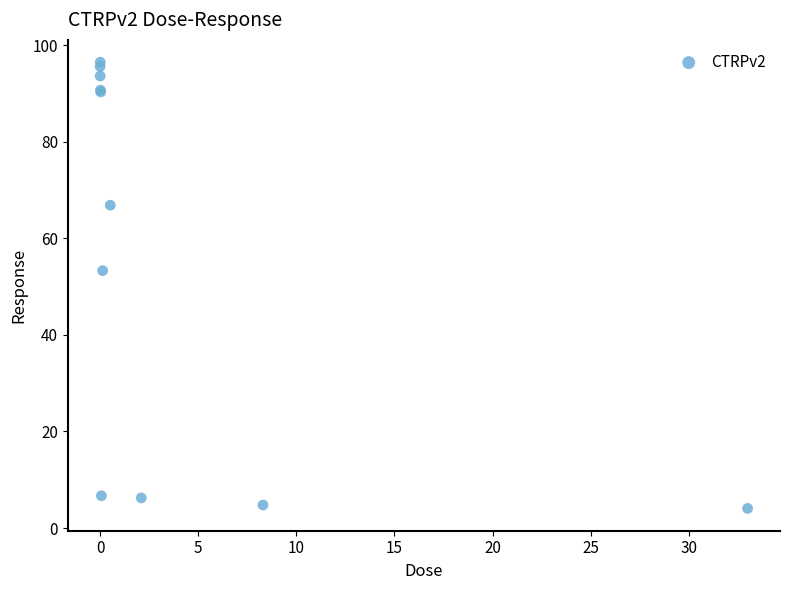

What Y value in the scatter plot is closest to 50?

53.3